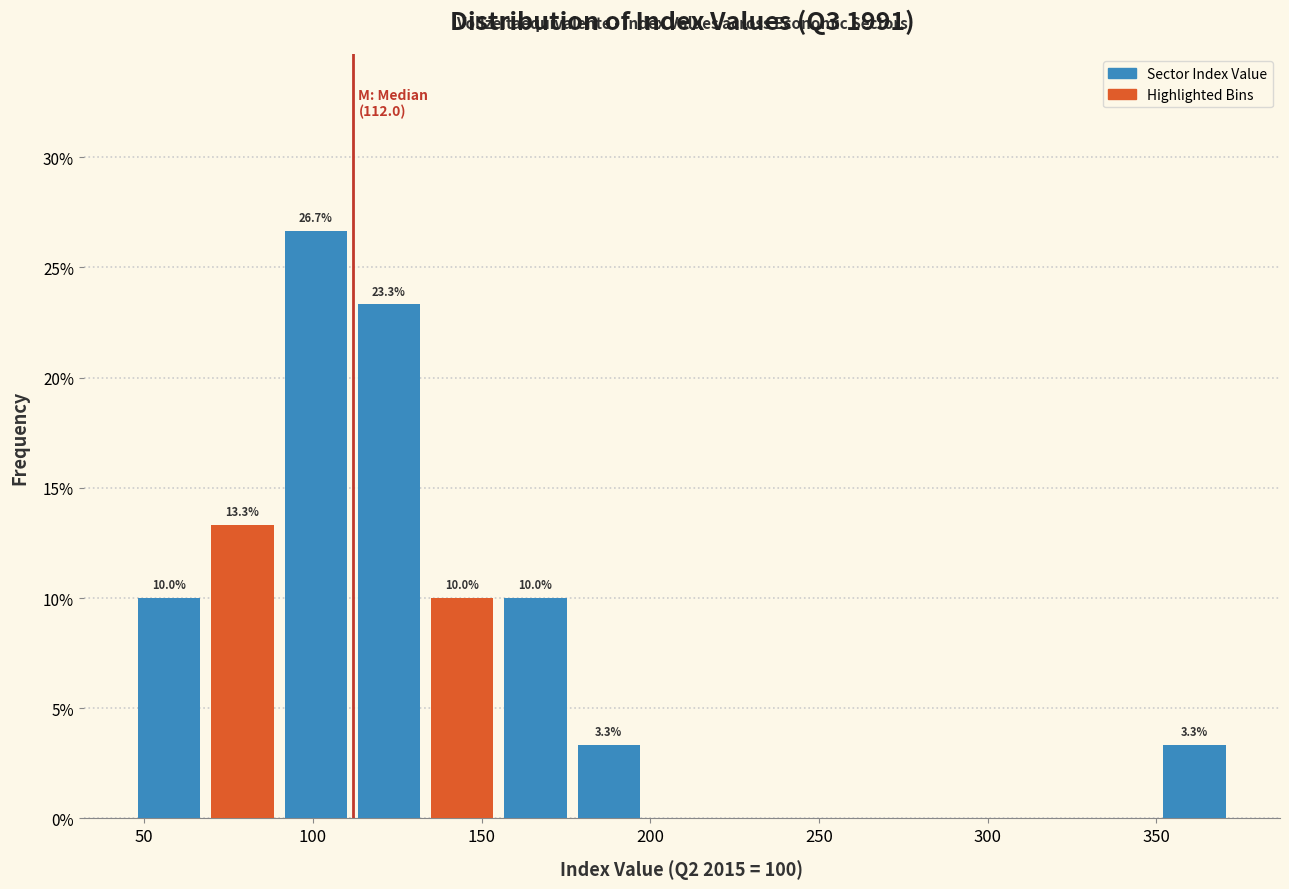

Which range on the x-axis has the tallest bar?

90 to 110